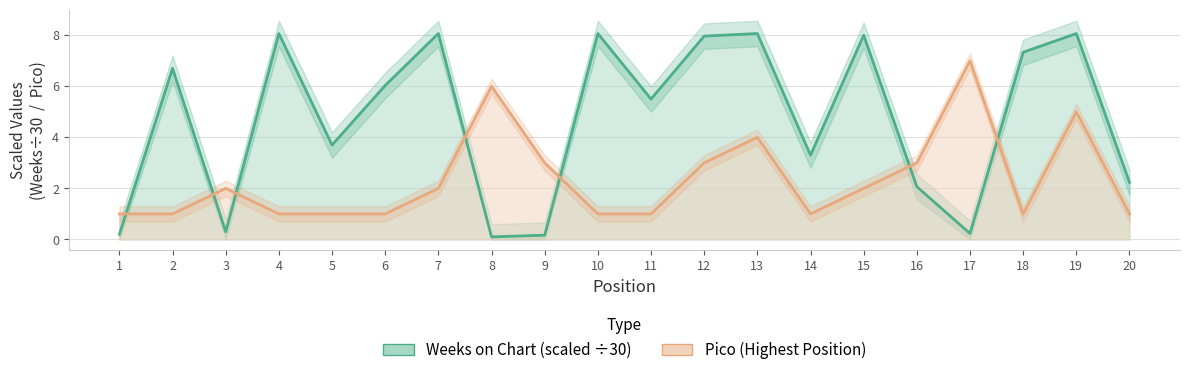

Which has a higher value, 10 or 14?

10